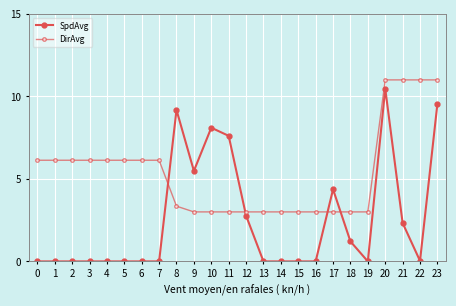

Reading left to right, extract all data points from this chart.

SpdAvg: 0.0	0.0	0.0	0.0	0.0	0.0	0.0	0.0	9.2	5.5	8.1	7.6	2.8	0.0	0.0	0.0	0.0	4.4	1.2	0.0	10.5	2.3	0.0	9.6
DirAvg: 6.1	6.1	6.1	6.1	6.1	6.1	6.1	6.1	3.3	3.0	3.0	3.0	3.0	3.0	3.0	3.0	3.0	3.0	3.0	3.0	11.0	11.0	11.0	11.0